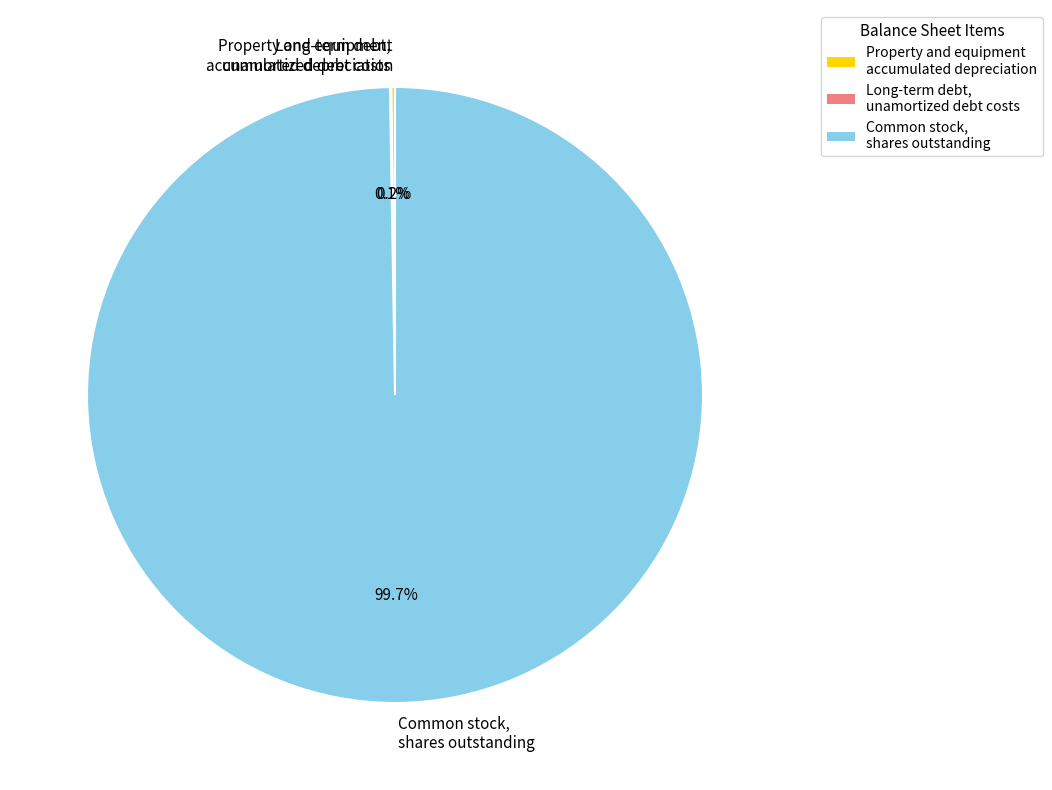

What is the largest slice in the pie chart?

Common stock, shares outstanding